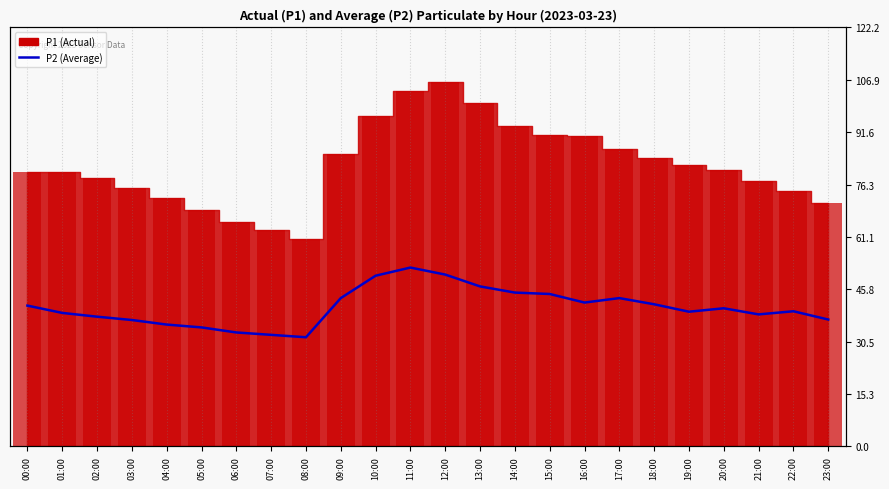

Reading left to right, what are all the values shown in this chart?

41.0	38.9	37.8	36.8	35.5	34.7	33.2	32.5	31.8	43.2	49.8	52.1	50.1	46.6	44.8	44.4	41.9	43.2	41.4	39.2	40.2	38.5	39.4	37.0